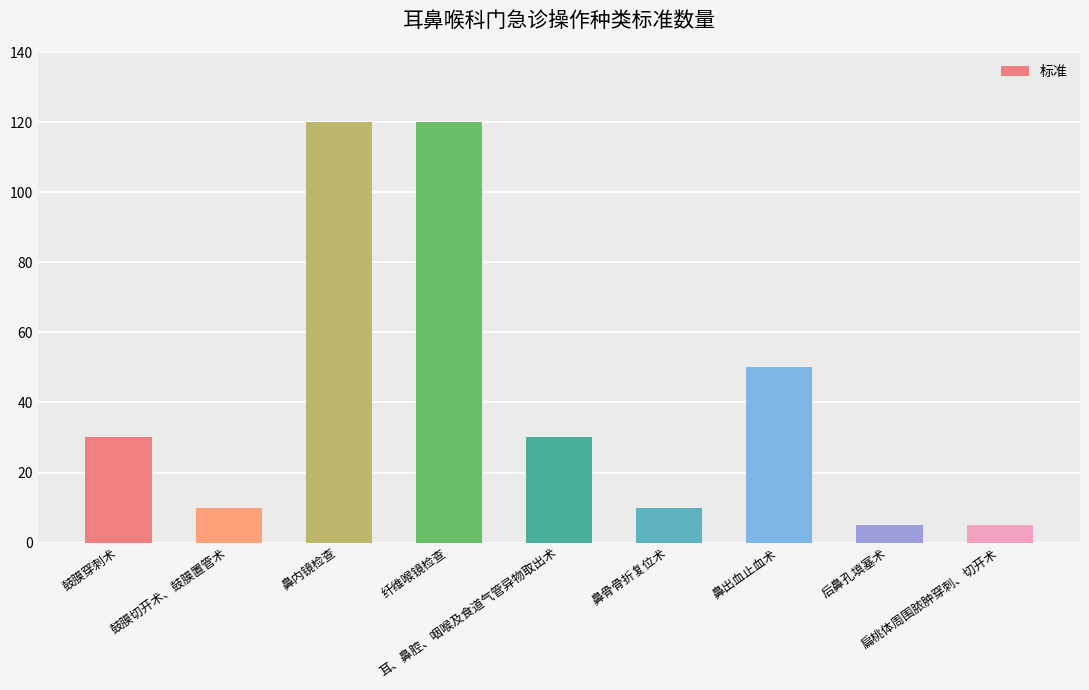

What is the smallest value displayed?

5